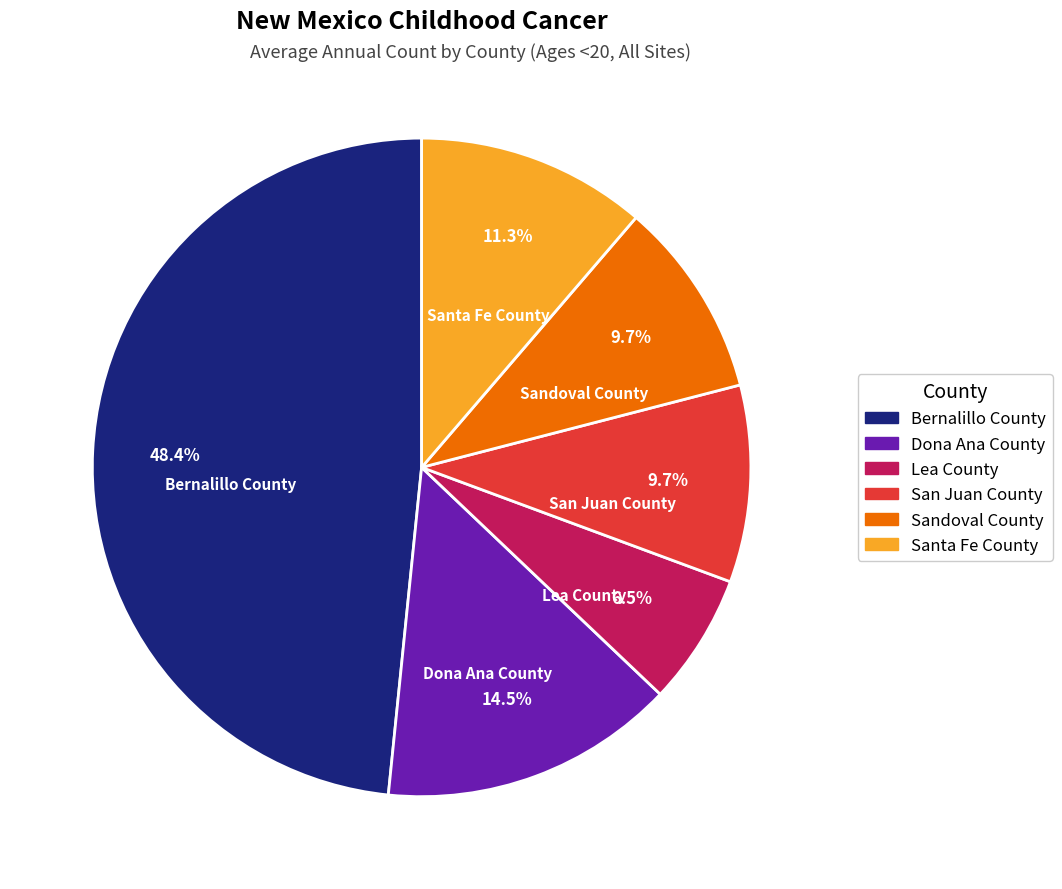

The San Juan County slice represents 10% of the pie. True or false?

True